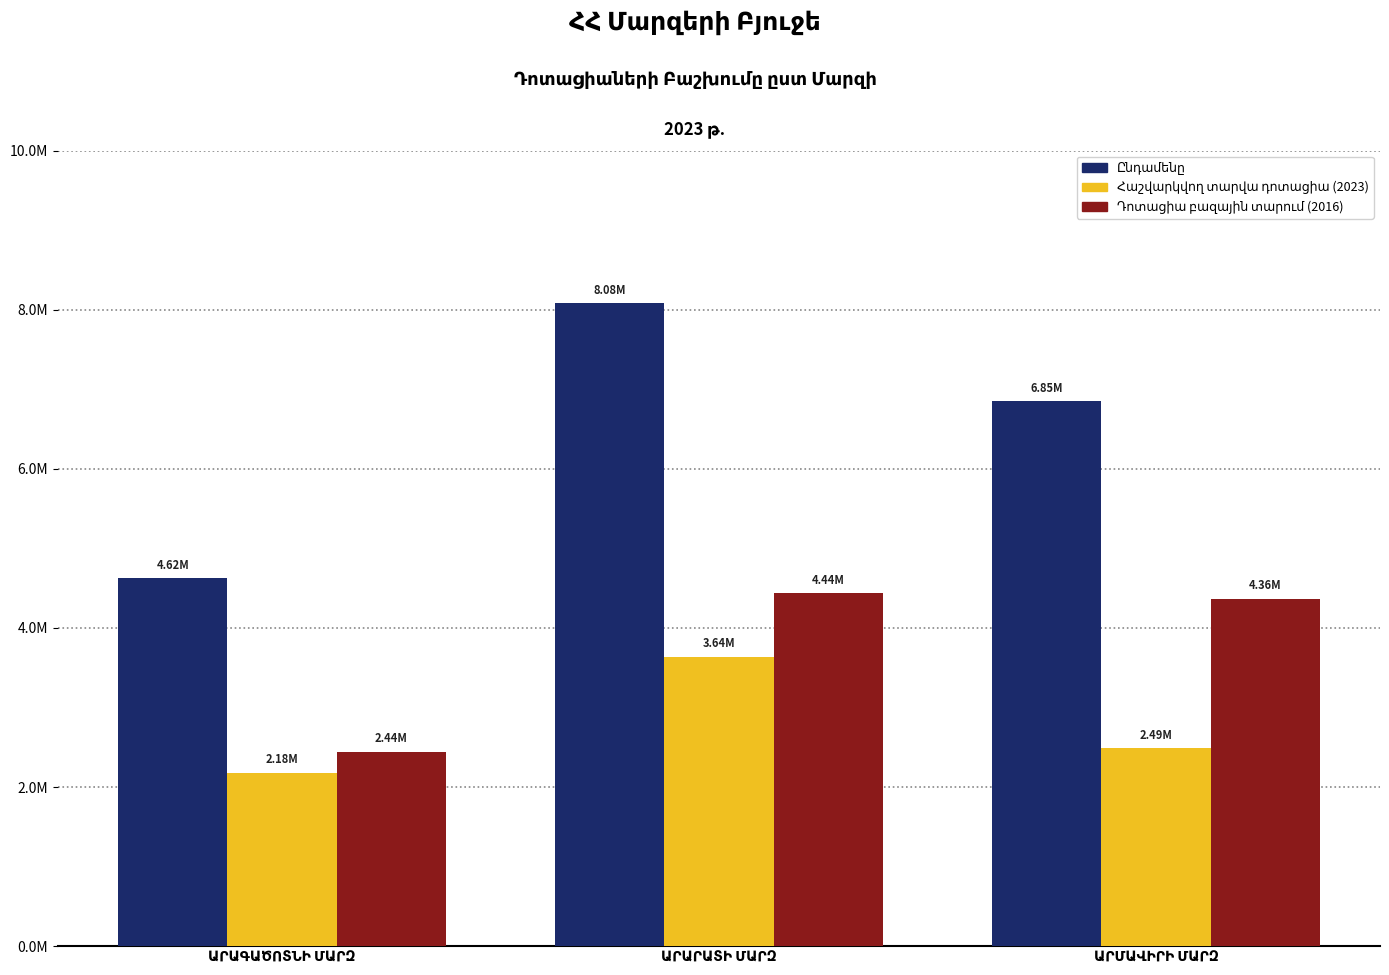

Does the chart contain stacked bars?

No